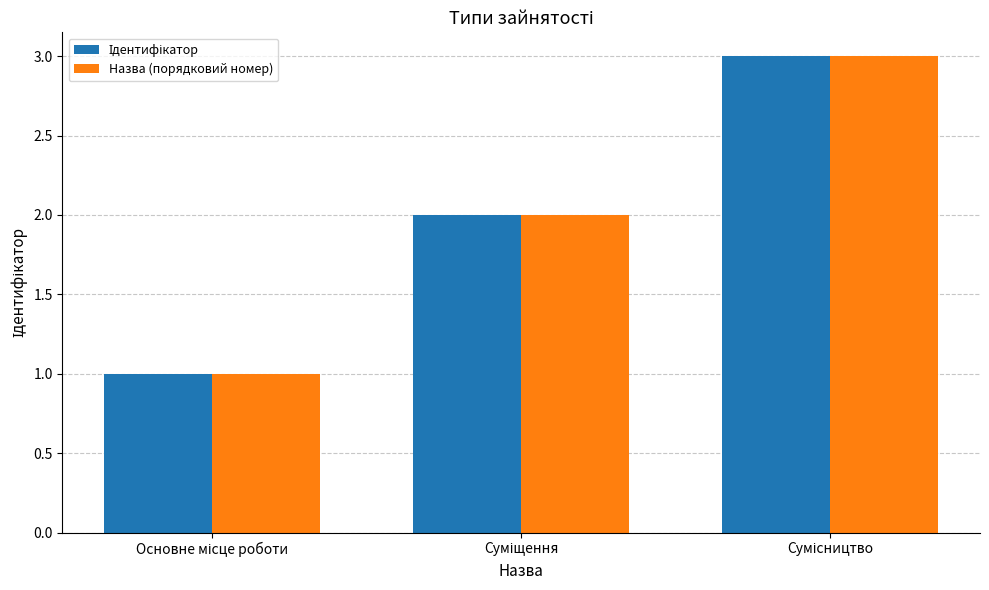

What is the sum of all Назва (порядковий номер) values?

6